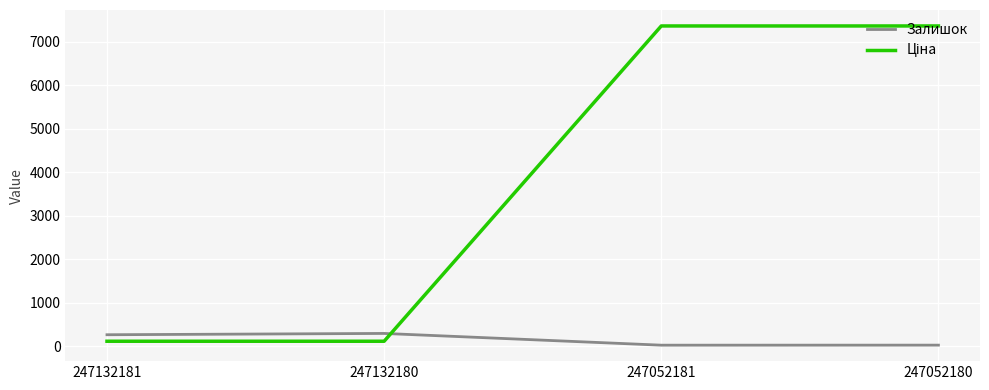

What is the greatest value displayed?

7360.2